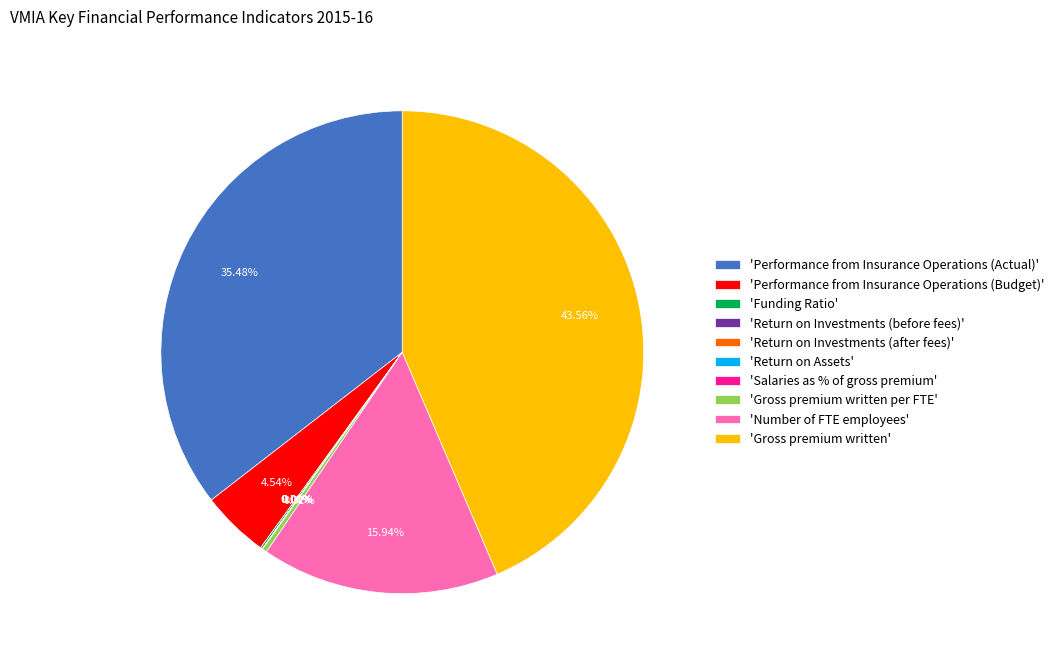

Is there any slice that represents more than half of the pie?

No